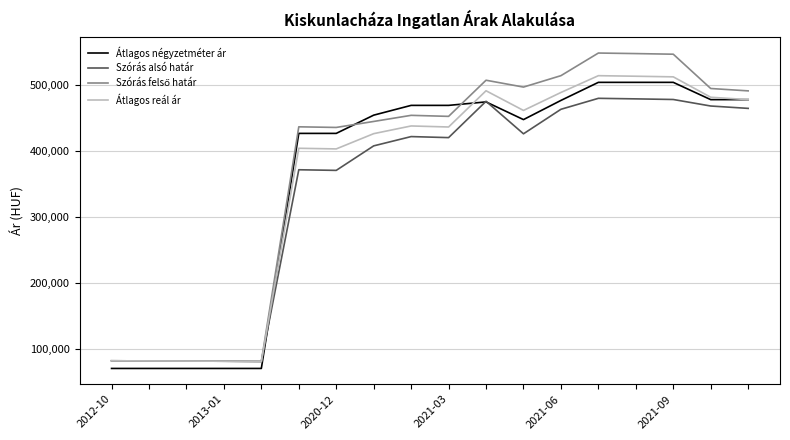

What is the minimum value for Szórás alsó határ?

81296